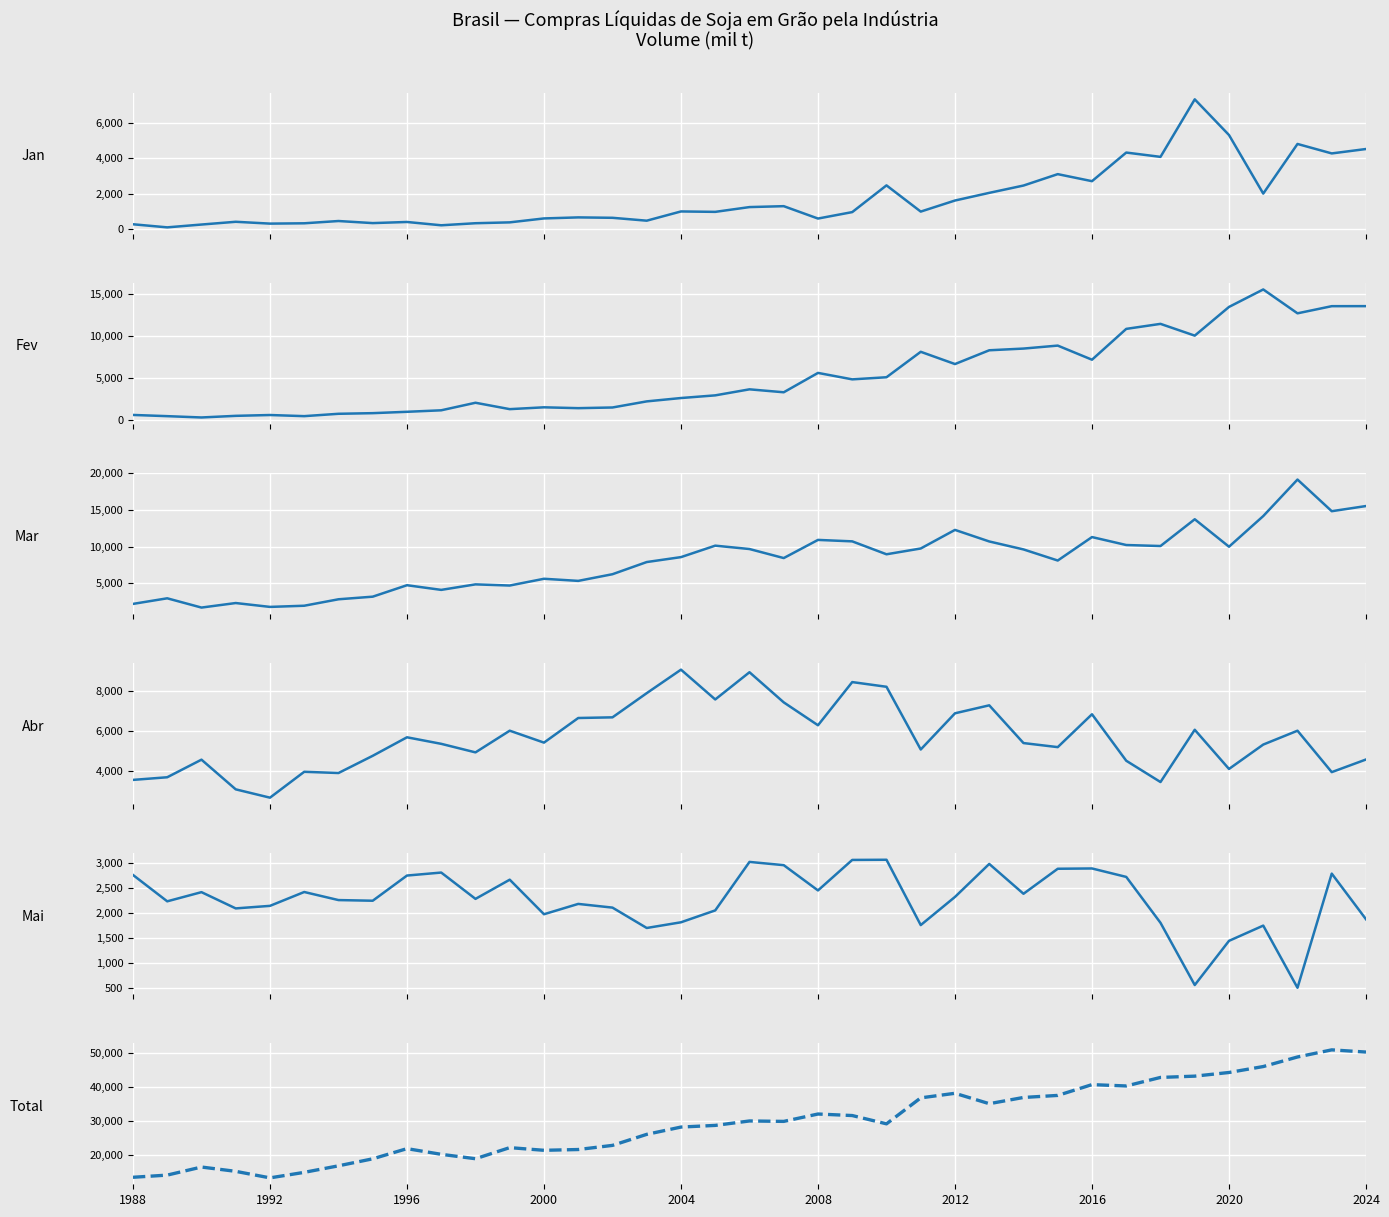

What is the minimum value for Total?

13139.0